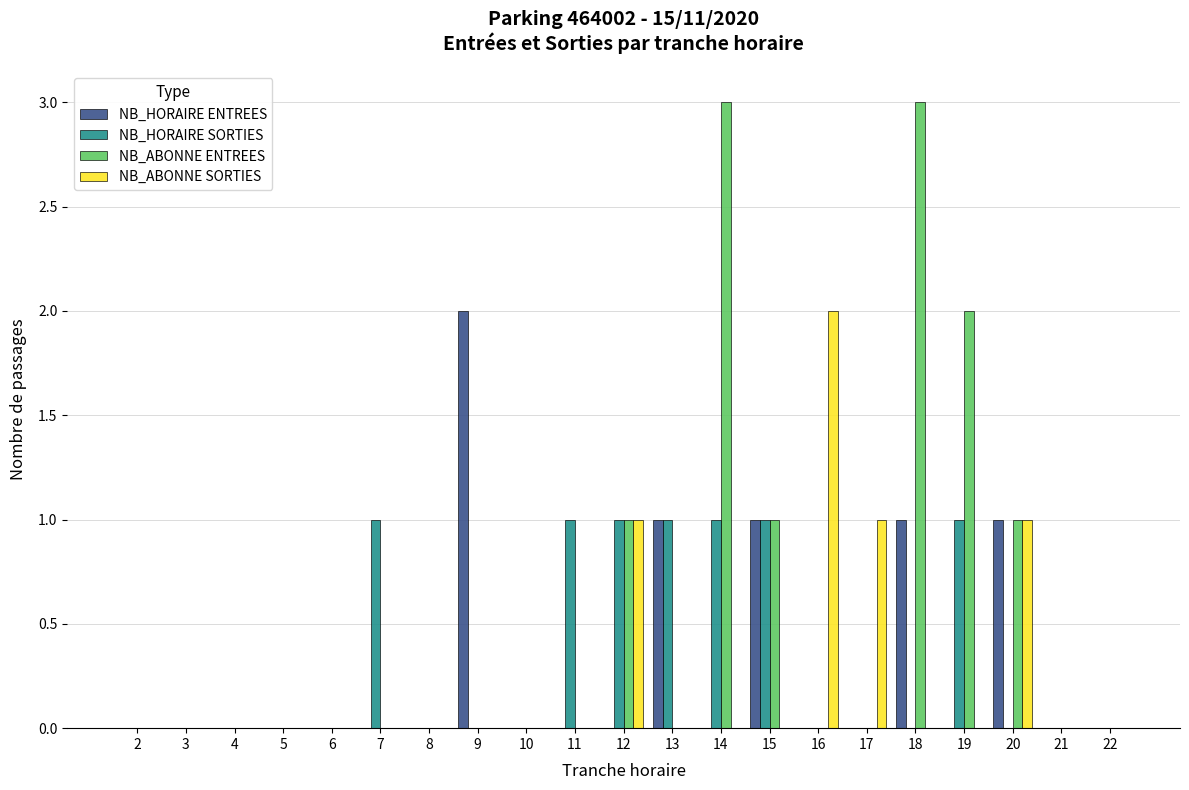

Which series has the largest total across all categories?

NB_ABONNE ENTREES